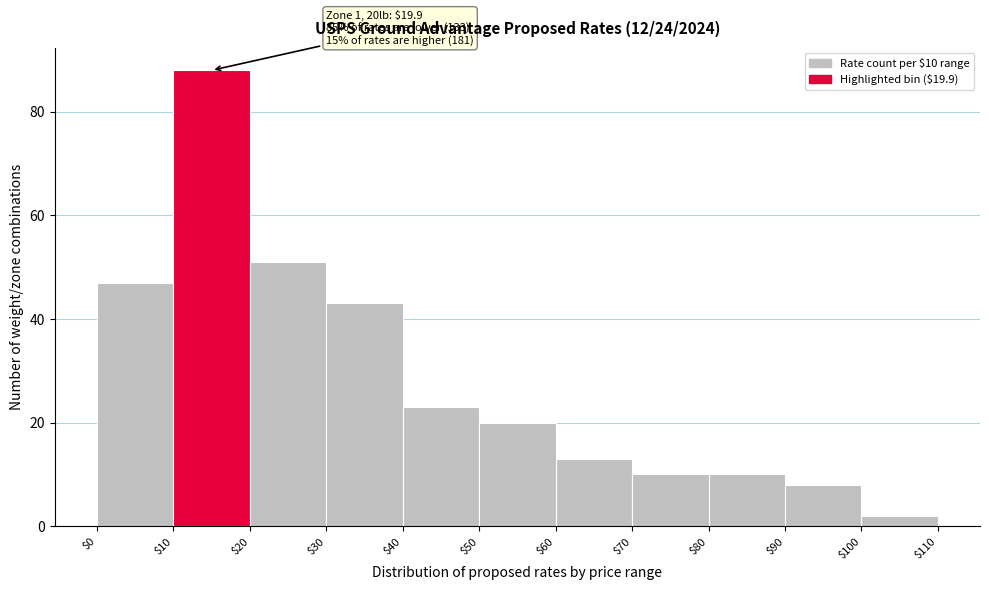

Over which range of the x-axis is the bar tallest?

$10 to $20